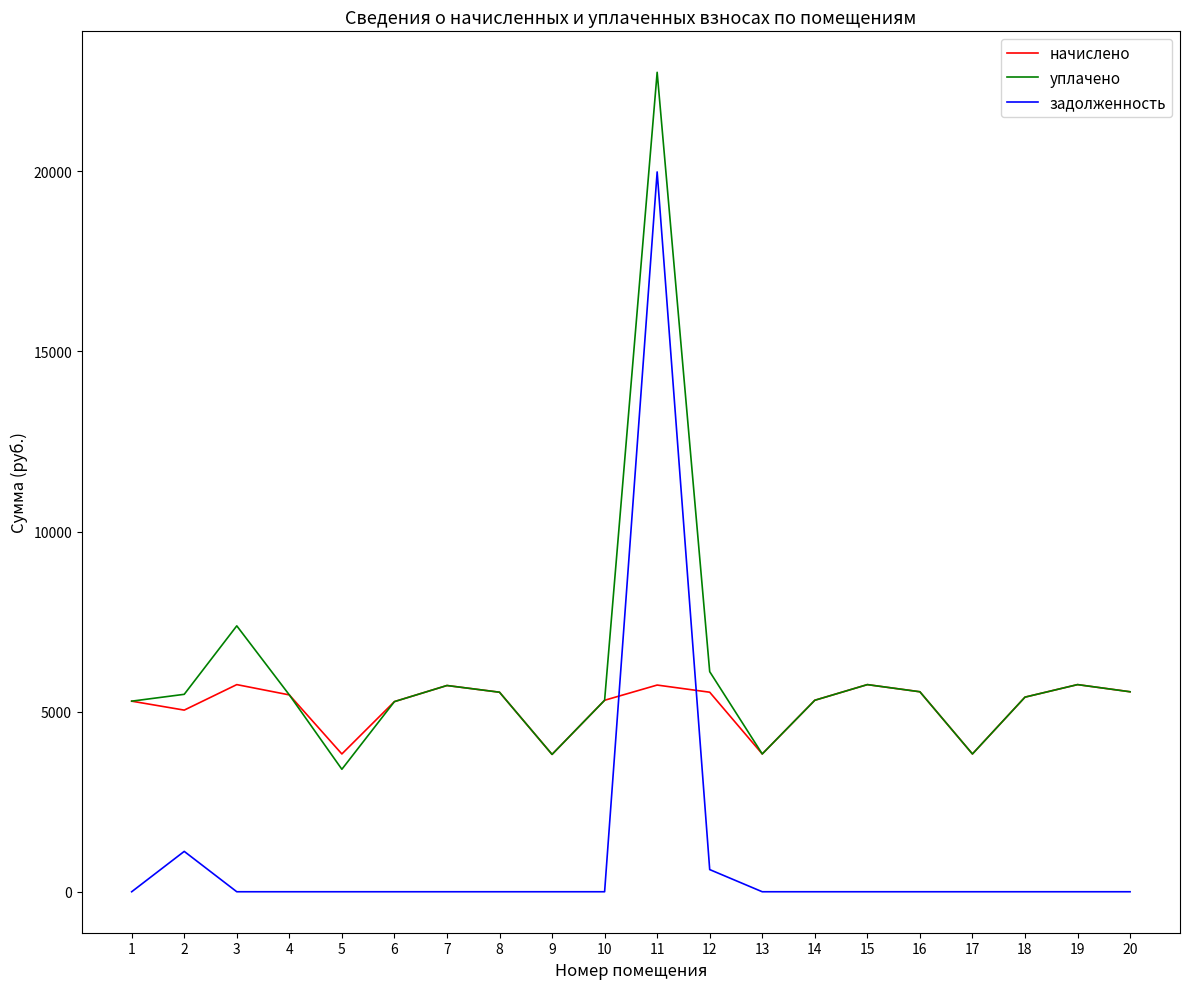

What is the lowest value of the начислено series?

3812.9